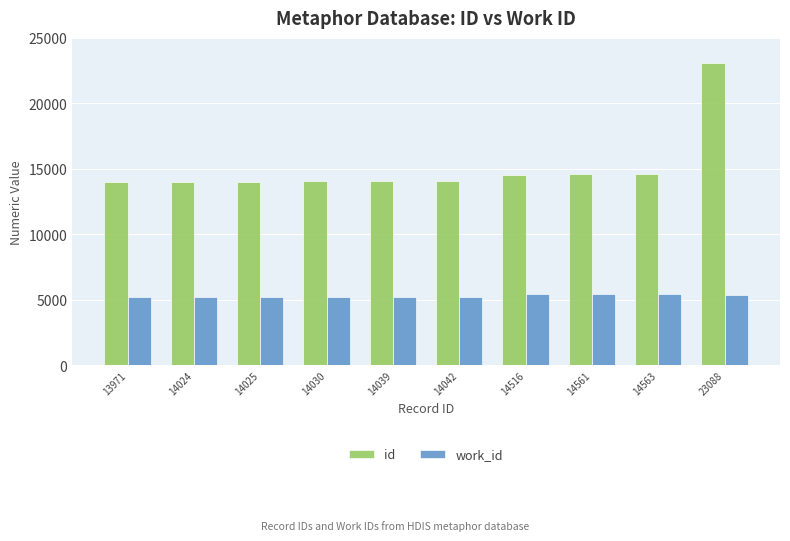

Is the value of id at 14516 greater than the value of work_id at 14563?

Yes